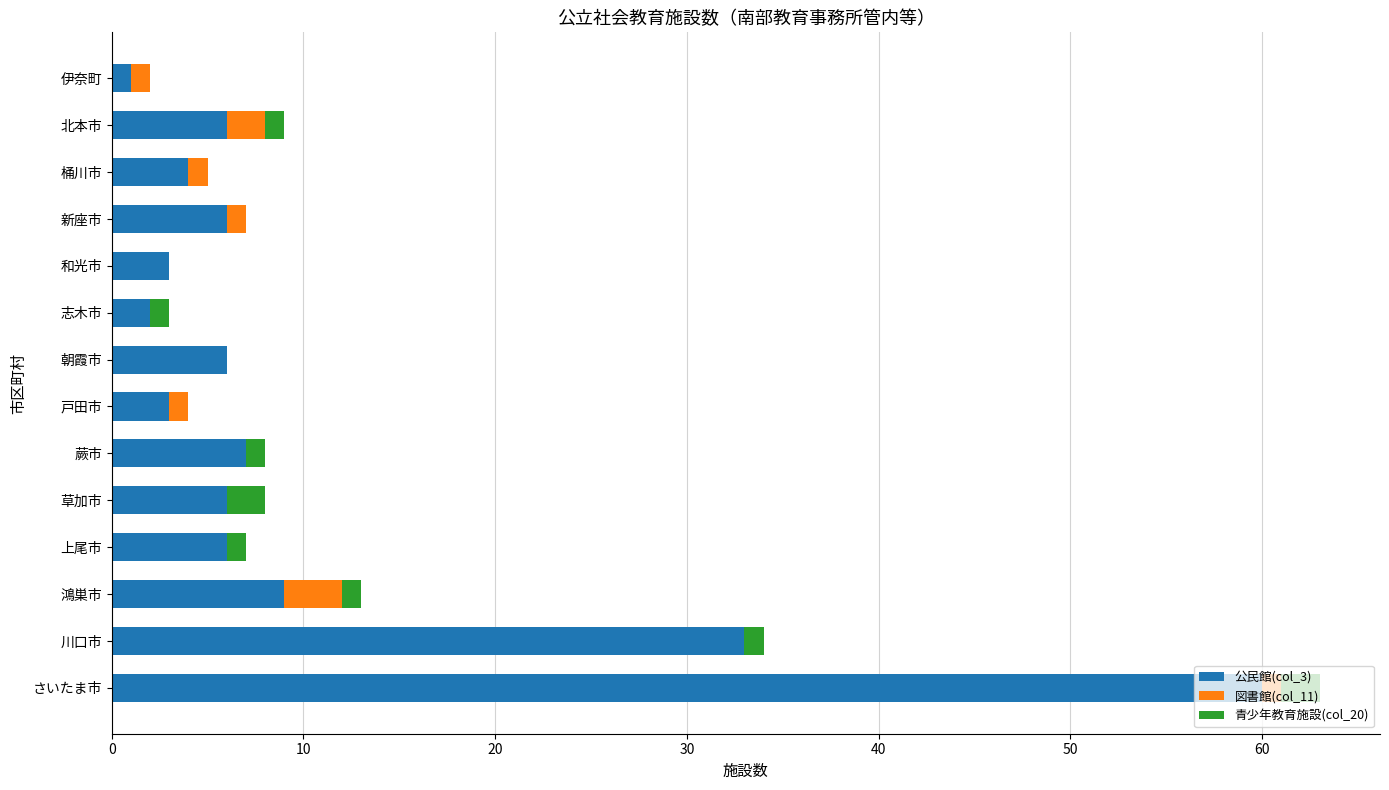

Which category has the highest value in the 公民館(col_3) series?

さいたま市